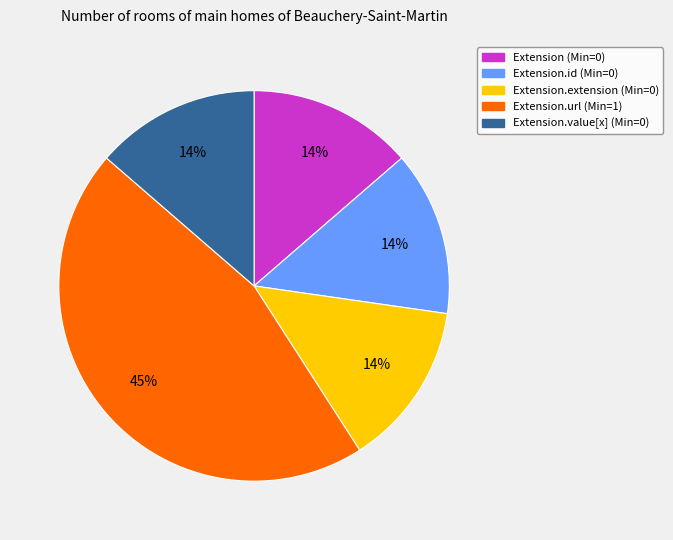

To the nearest percent, what is the average slice percentage?

20%